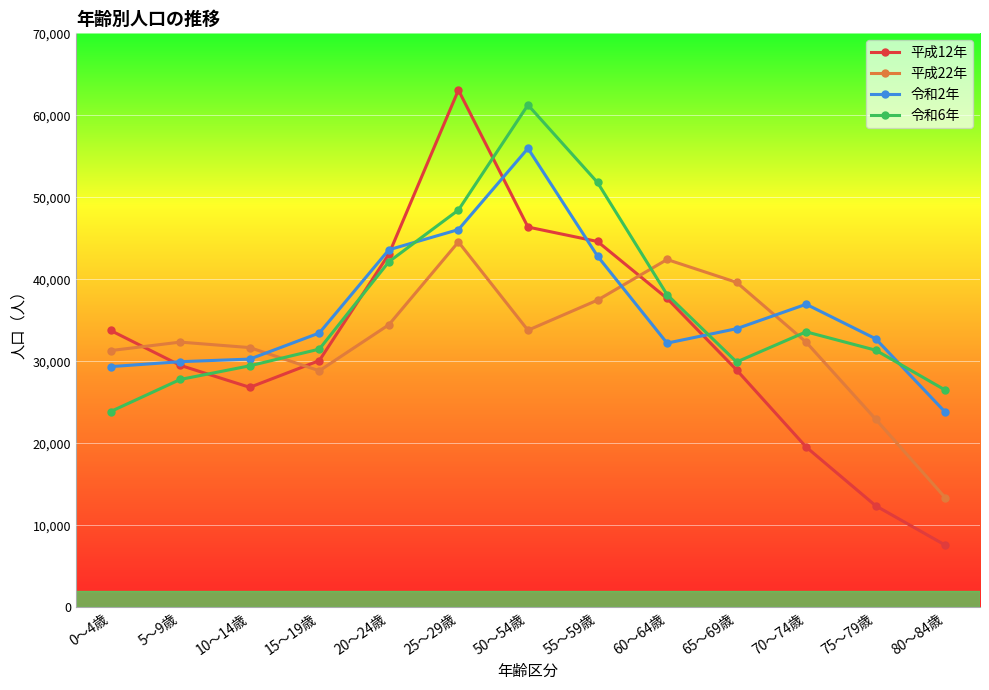

True or false: 令和2年 has more than 1 points higher than both neighbors.

True